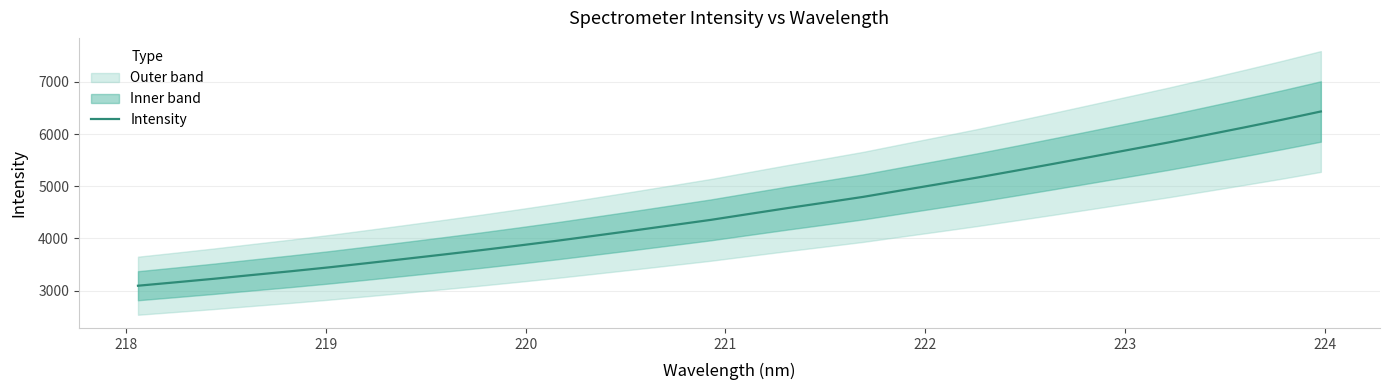

What is the maximum value for Intensity?

6431.9